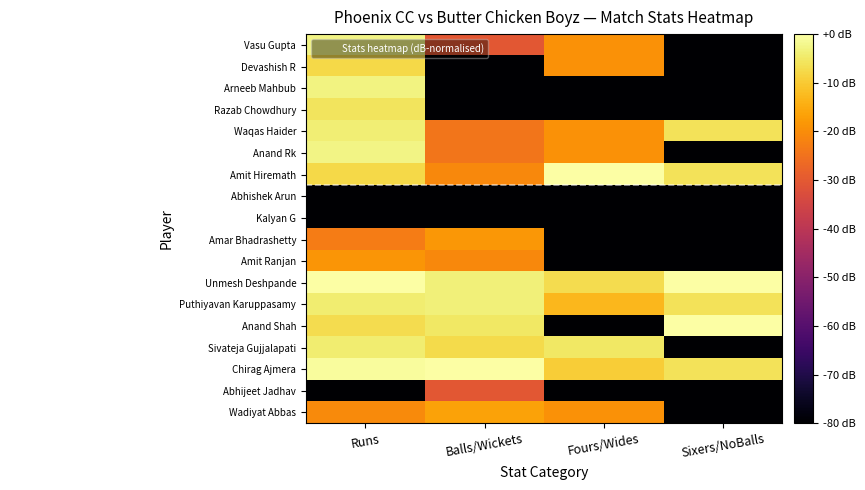

How many series are shown in this chart?

18